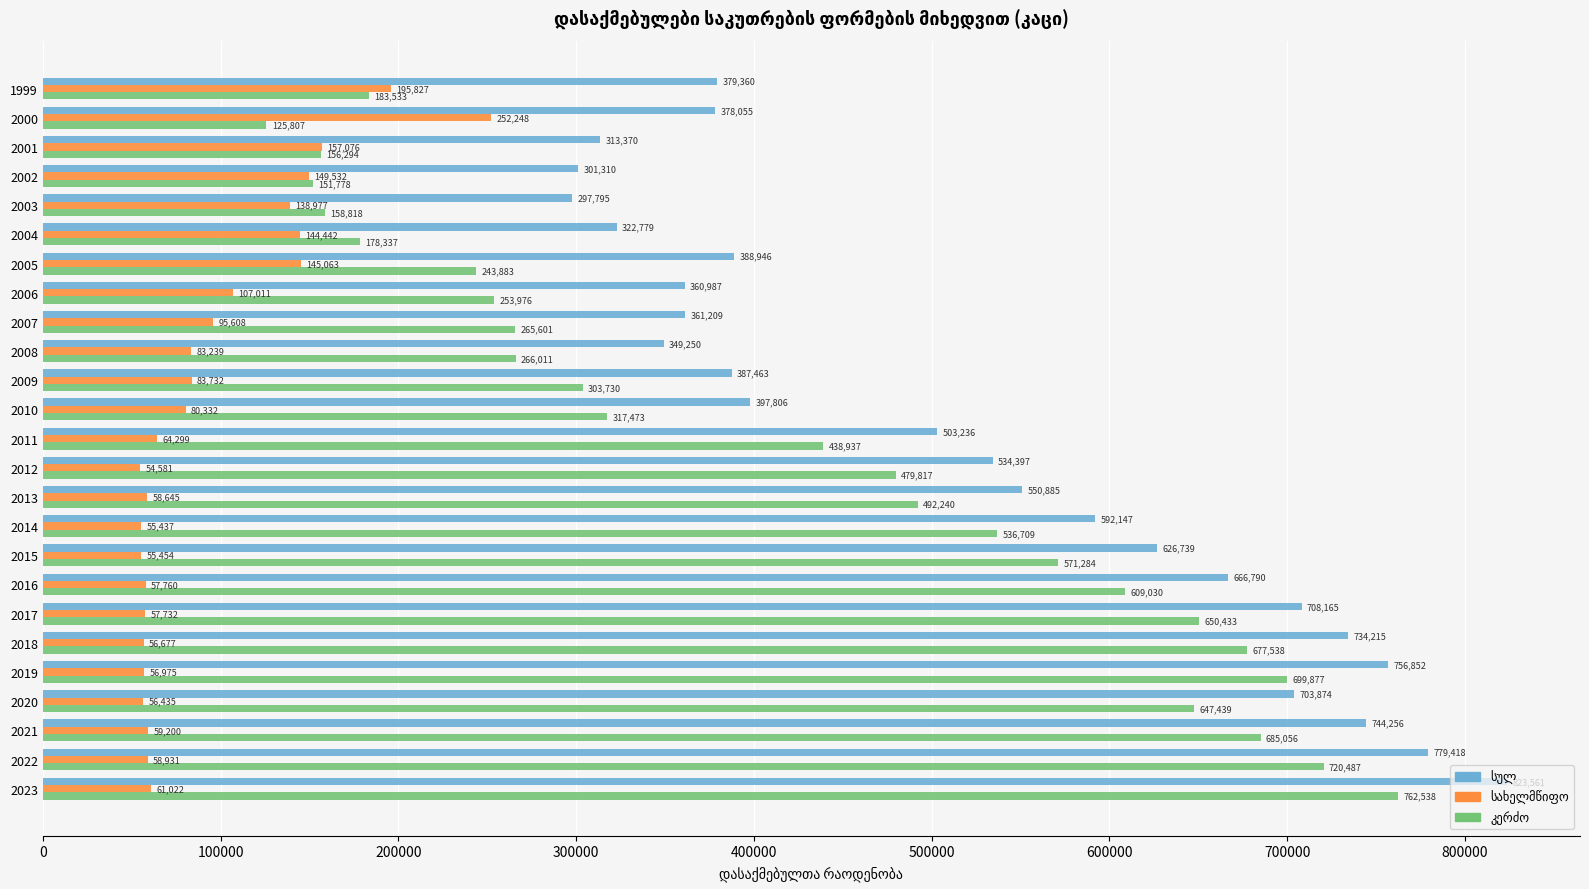

At which category is the sum across all series the highest?

2023